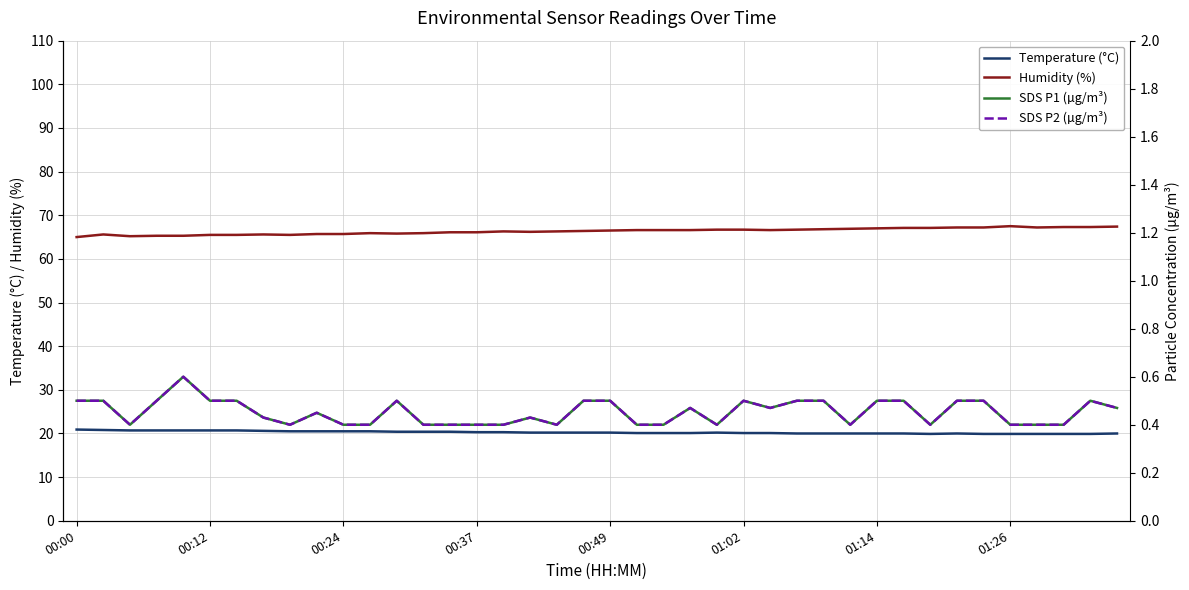

How many distinct data groups are displayed?

4